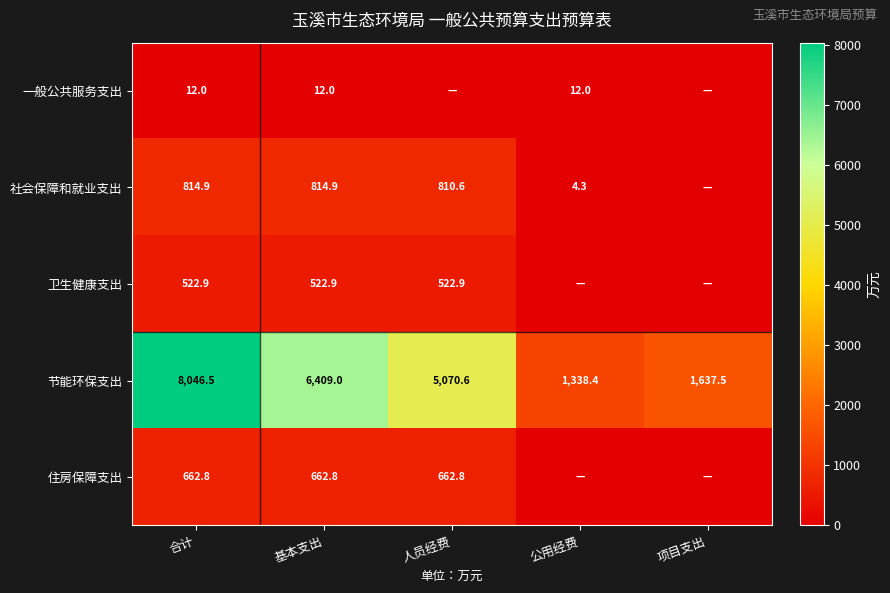

At which label does 节能环保支出 first exceed 5070?

合计